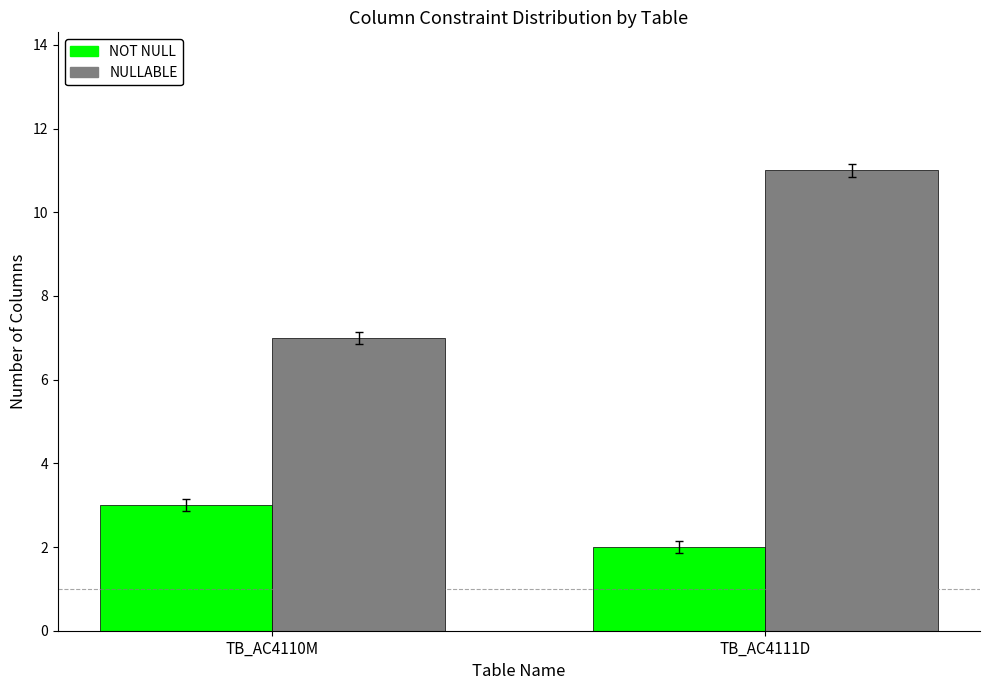

Which category has the lowest value across all series?

TB_AC4111D